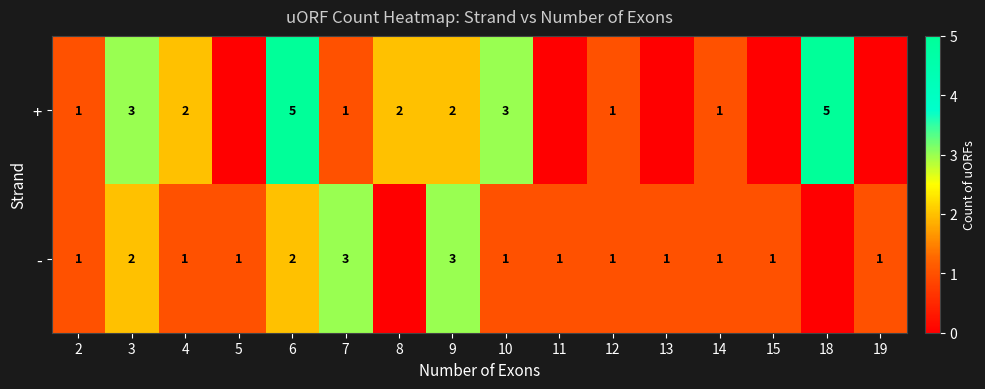

True or false: - has a value of 2 at 6.

True